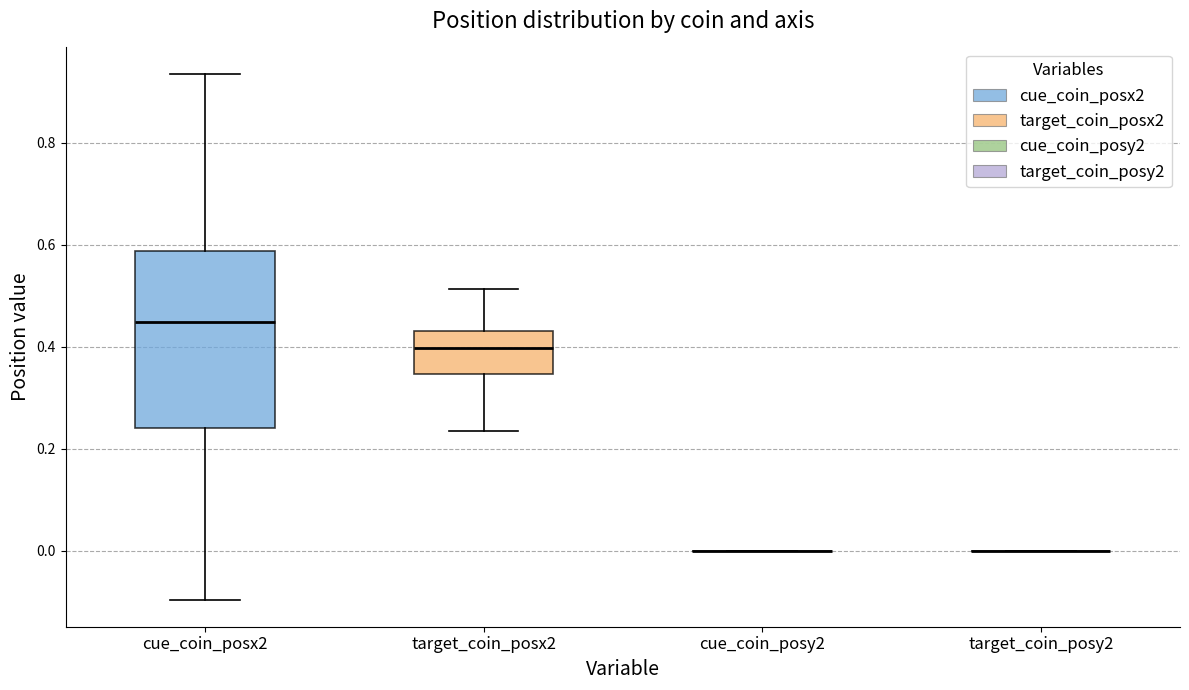

Where does the median line of the box for cue_coin_posx2 sit on the y-axis? The values are not printed on the chart, so give them approximately, as read against the axis.

0.44